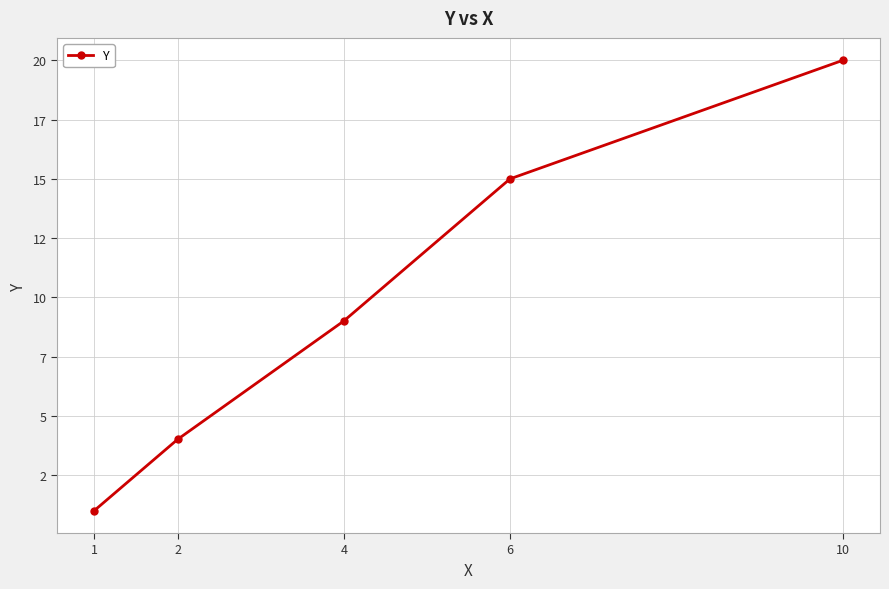

Does the chart have visible grid lines?

Yes